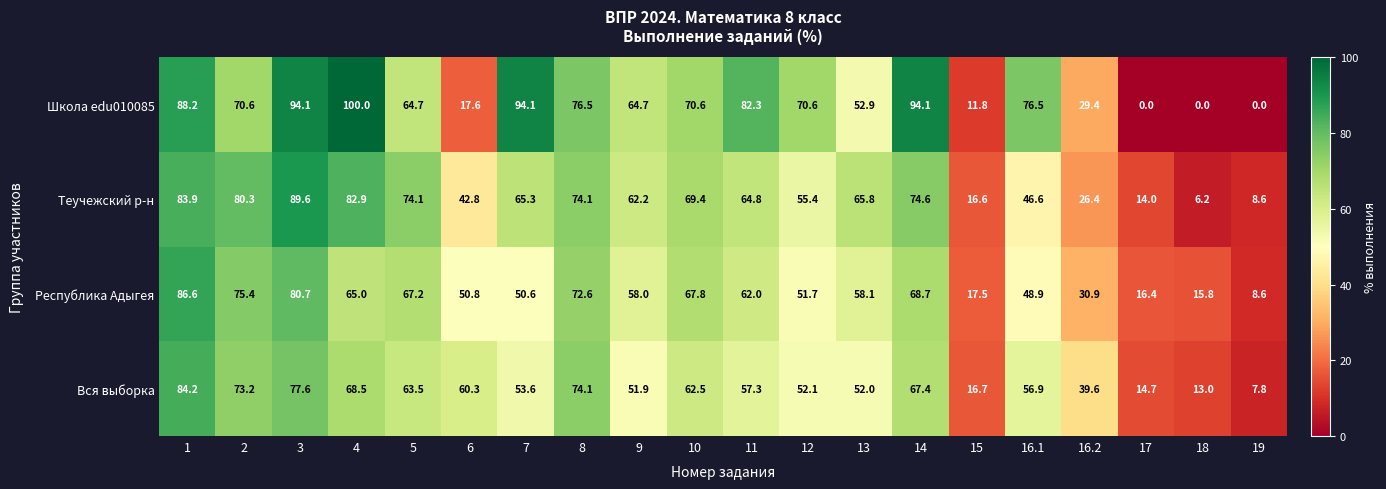

What is the spread (max minus min) of values at 16.2?

13.2